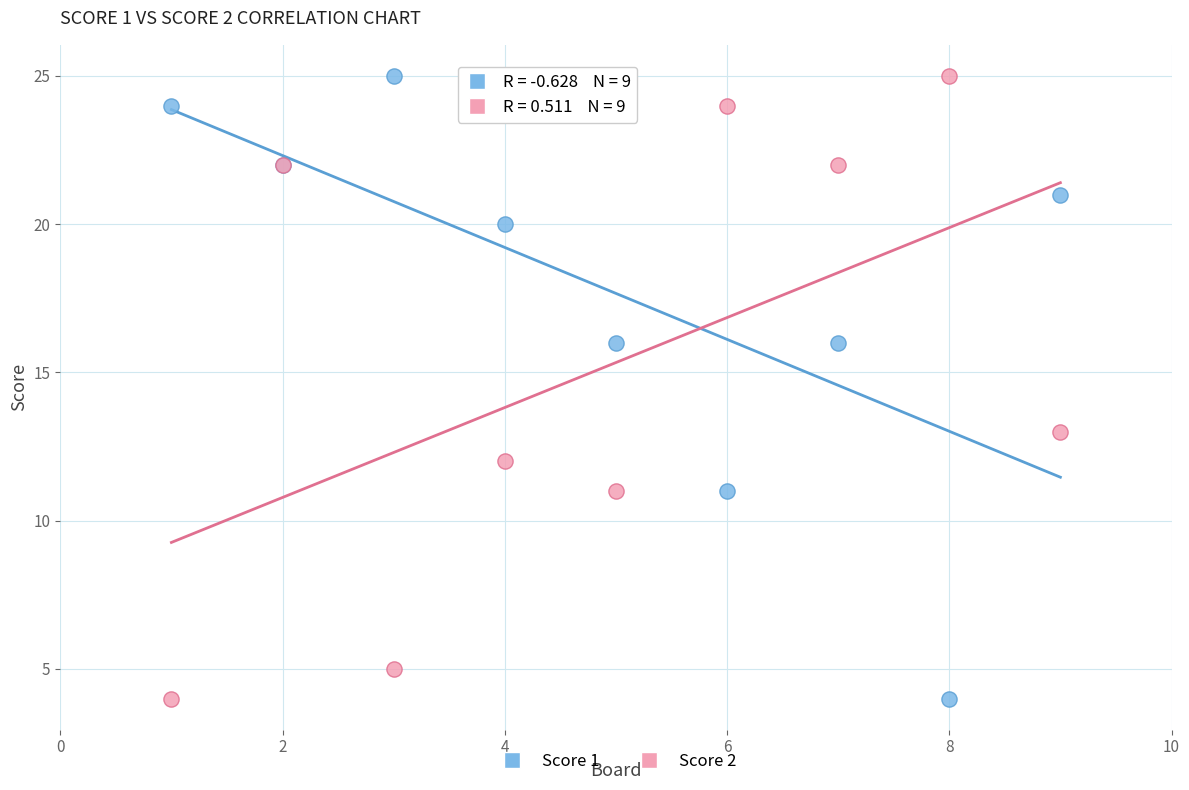

What is the X range (max minus min) for the scatter plot?

8